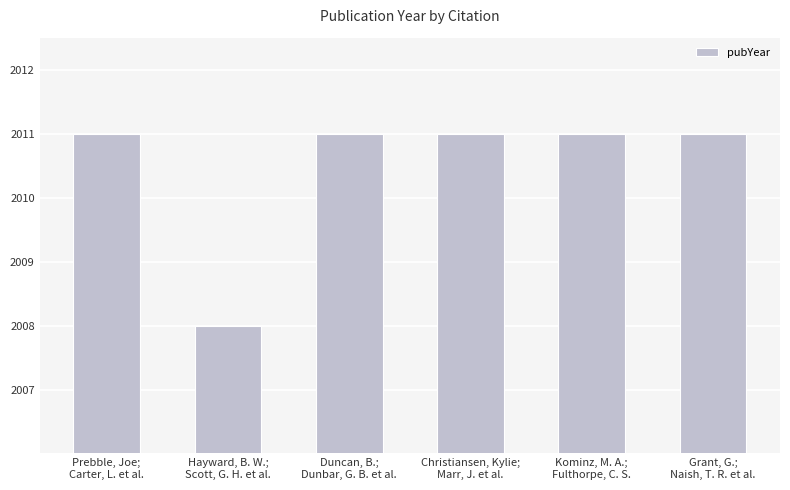

Reading left to right, transcribe all the data shown in this chart.

2011	2008	2011	2011	2011	2011